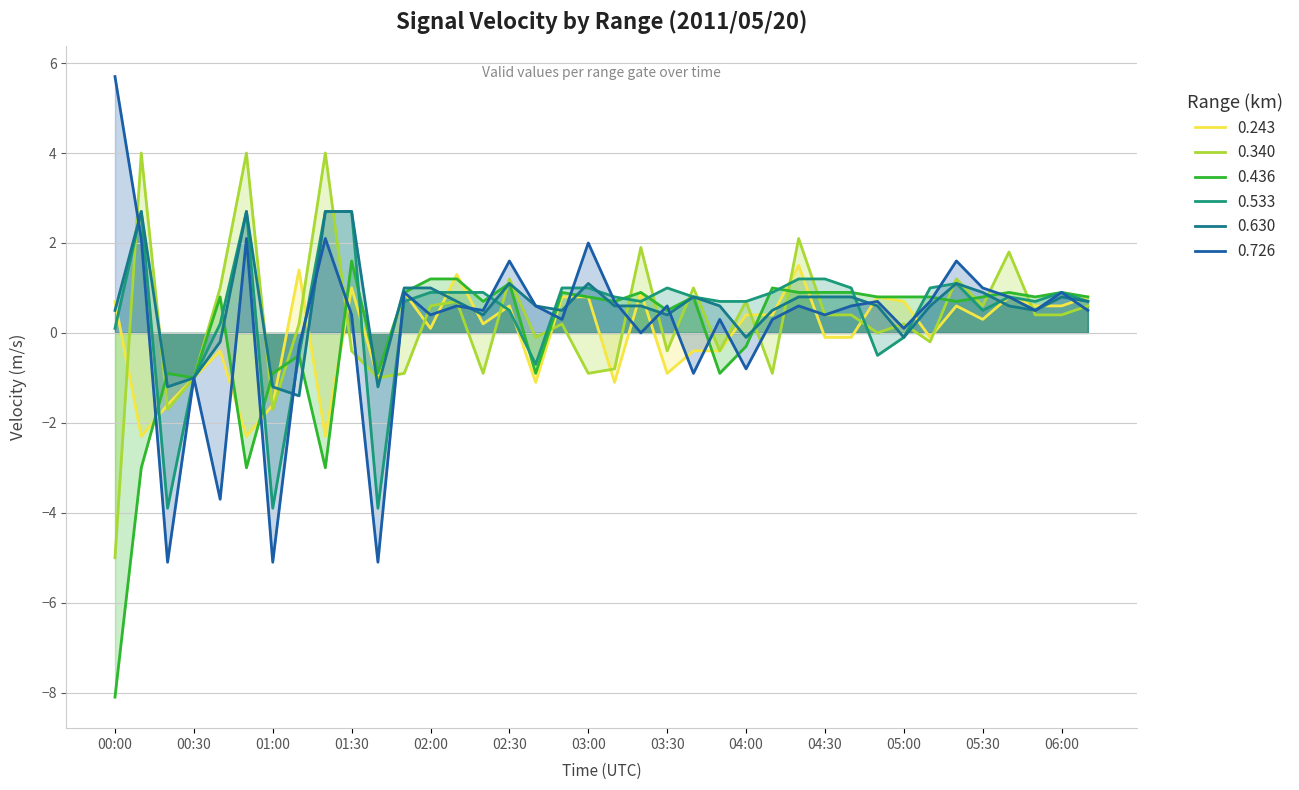

How many values in the 0.436 series exceed 0?

26